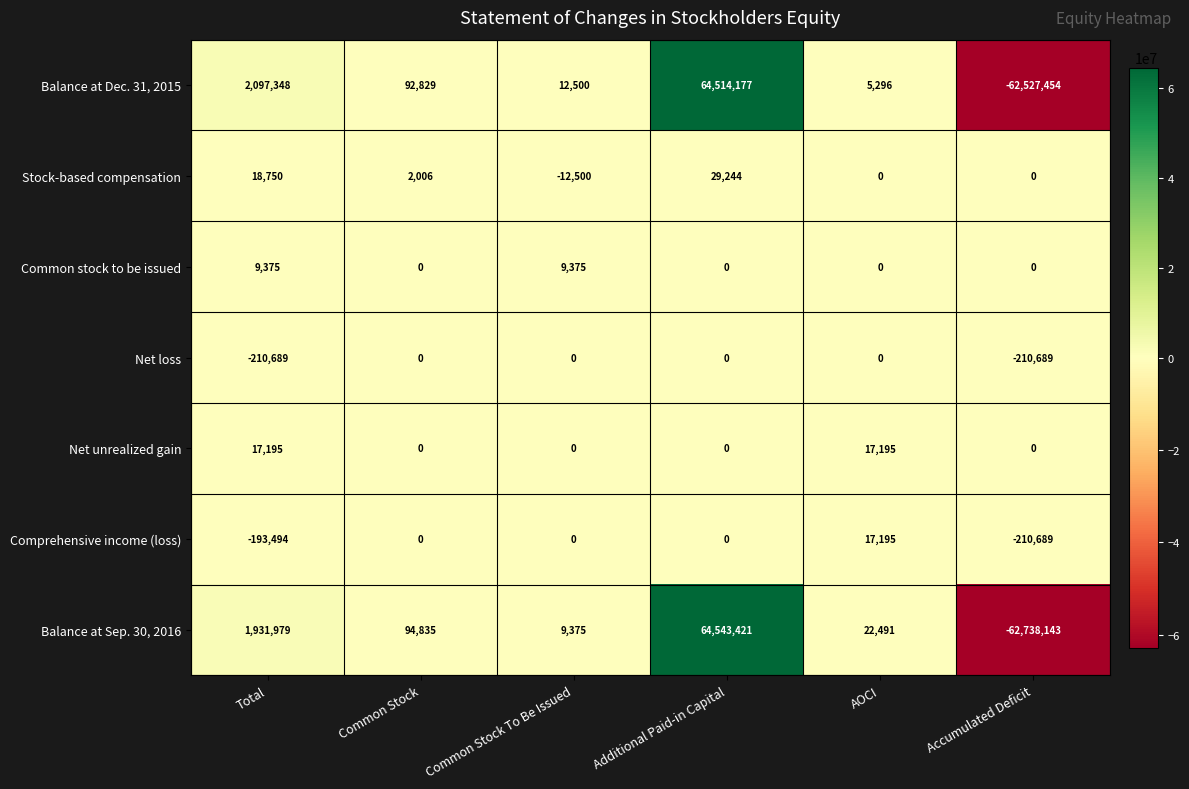

What is the average value of the Comprehensive income (loss) series?

-64498